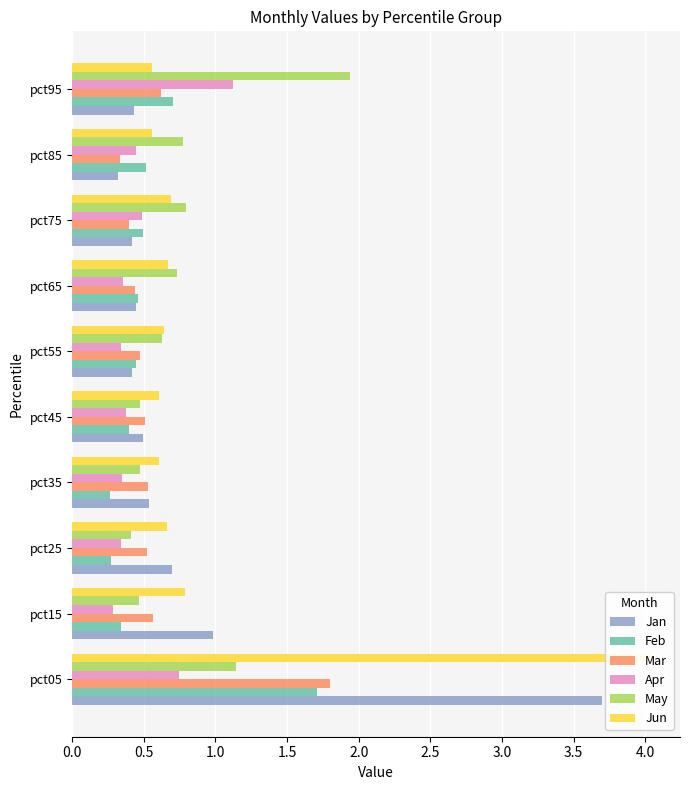

The value of Apr at pct25 is 0.6. True or false?

False